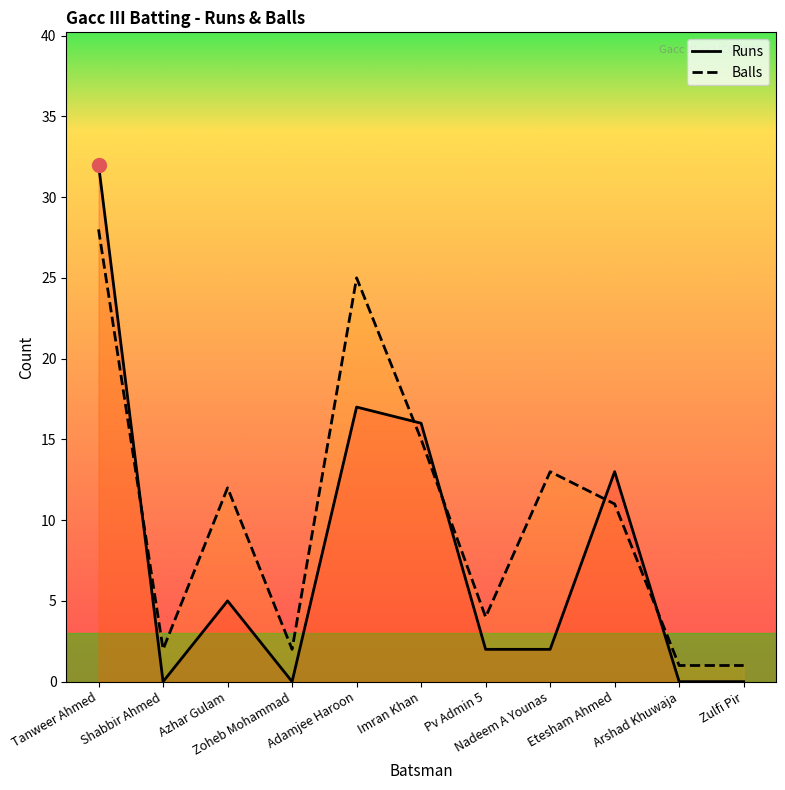

Is the value of Balls at Adamjee Haroon greater than the value of Runs at Adamjee Haroon?

Yes